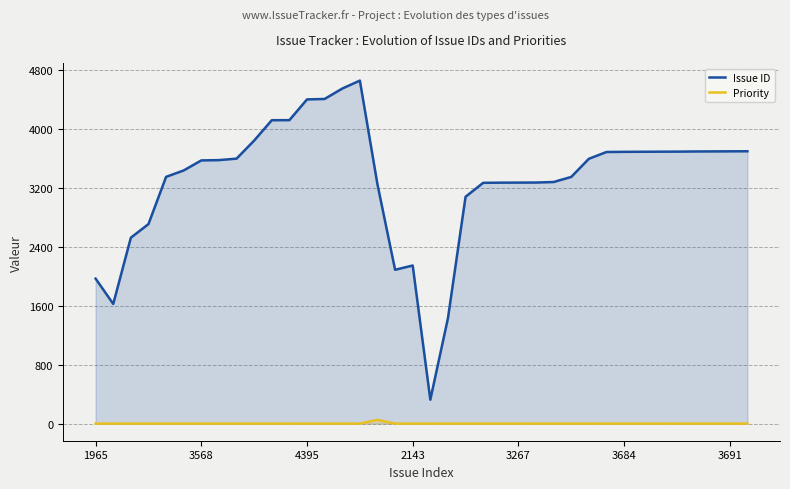

The value of Priority at 22 is 0. True or false?

True